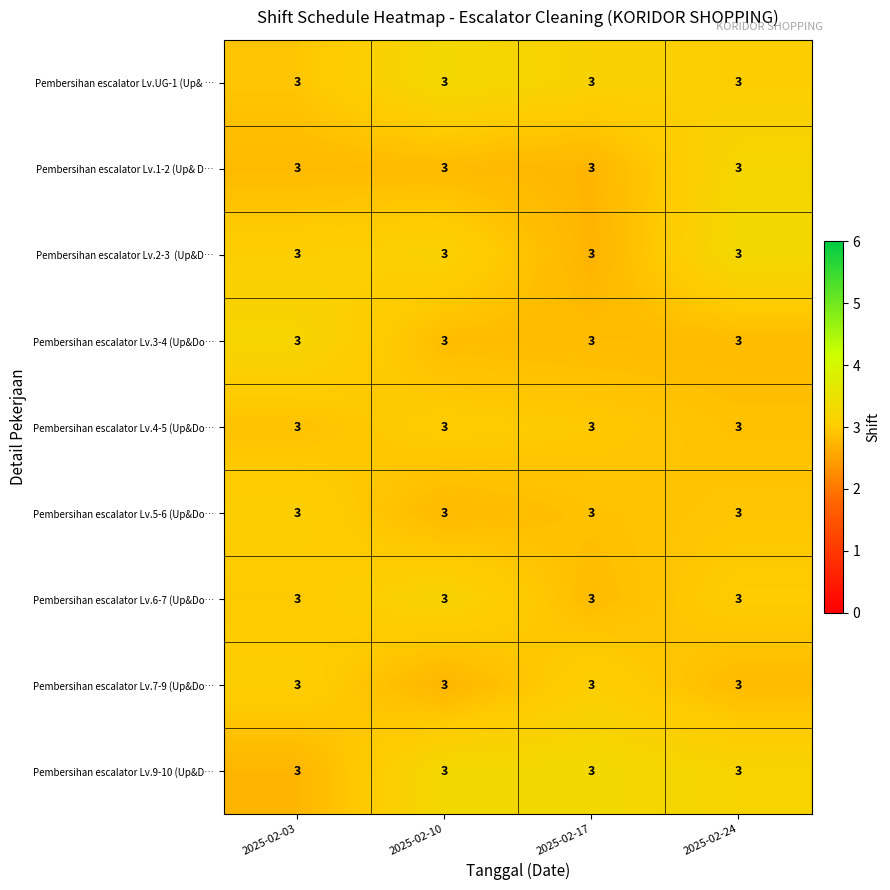

What is the maximum value for Pembersihan escalator Lv.4-5 (Up&Do…?

3.0